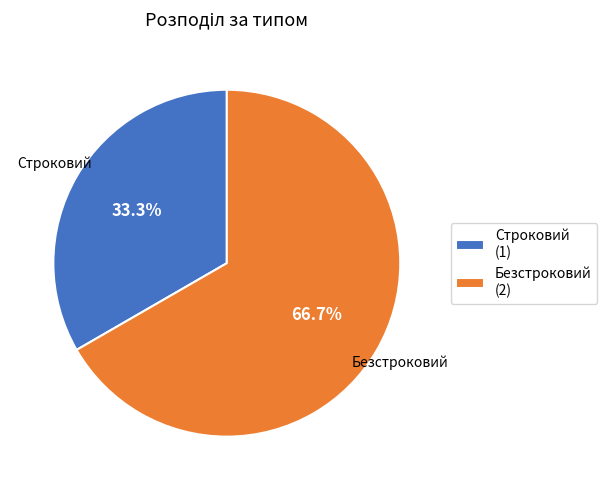

Between Безстроковий and Строковий, which is larger?

Безстроковий